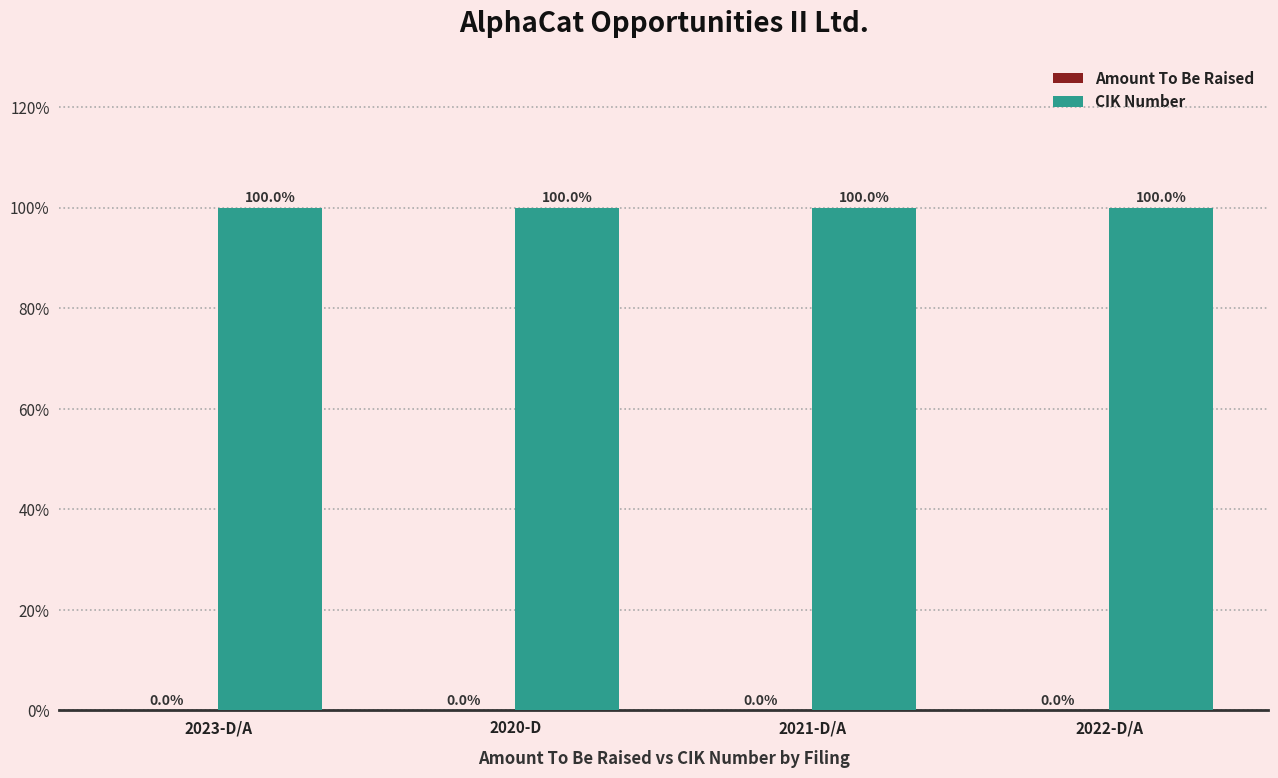

What is the greatest value displayed?

100.0